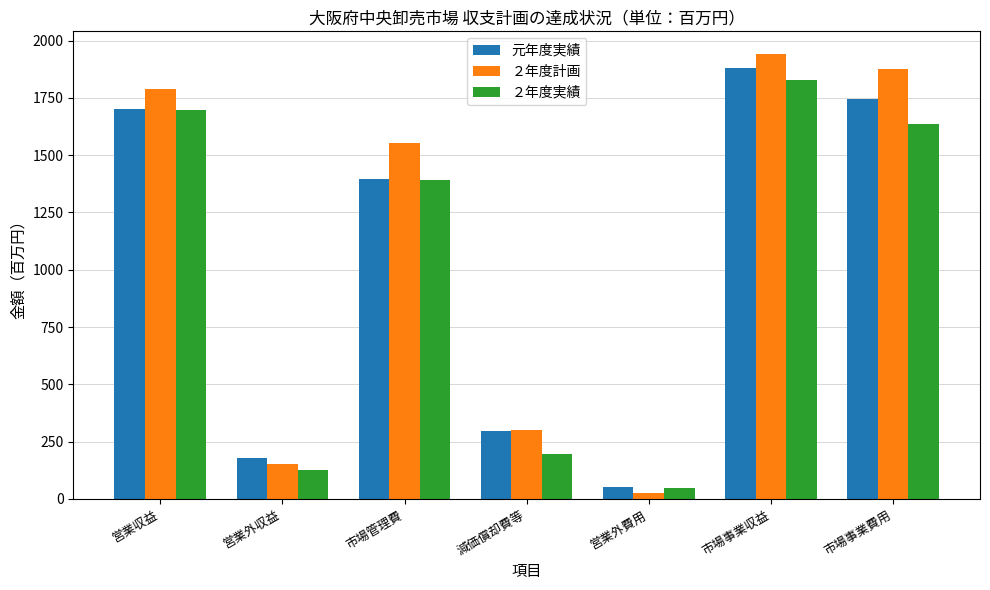

Which series has the widest spread of values?

２年度計画